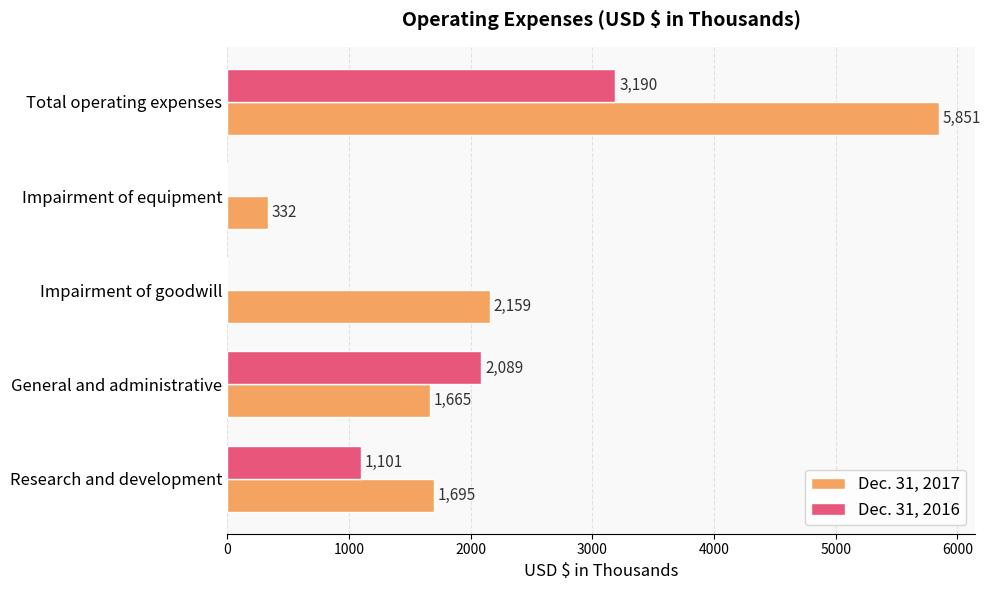

The Dec. 31, 2016 series shows 3190 at Total operating expenses. True or false?

True